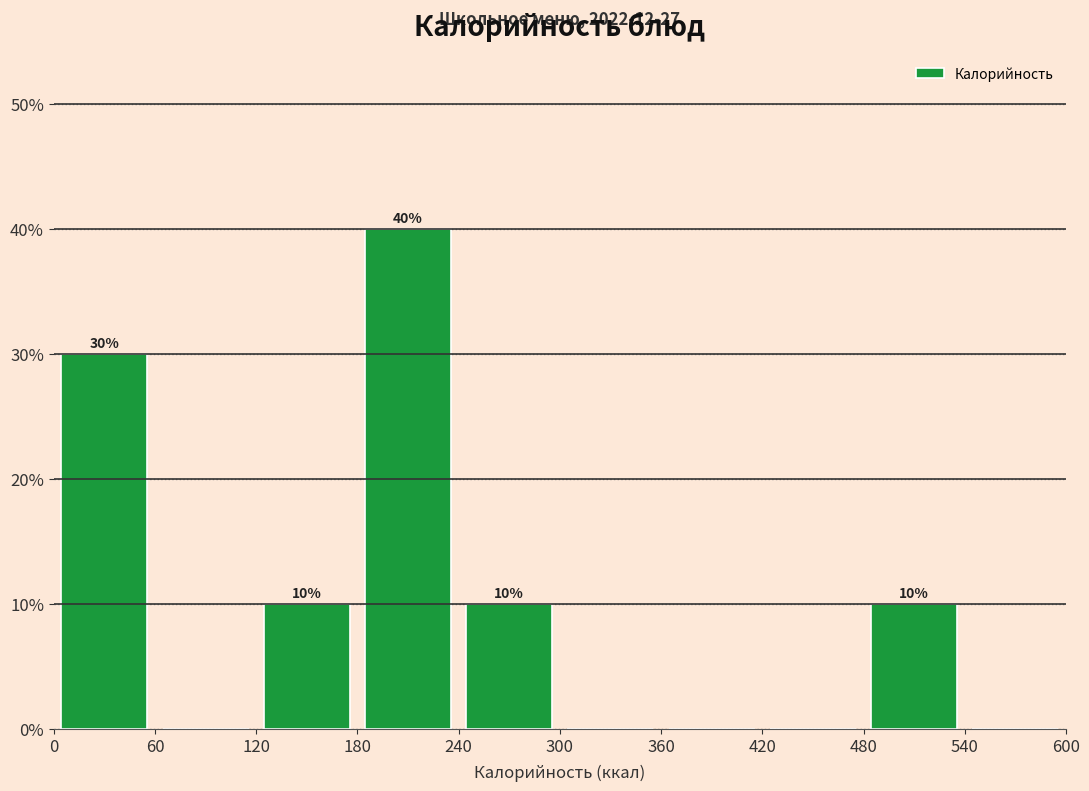

Over which range of the x-axis is the bar tallest?

180 to 240